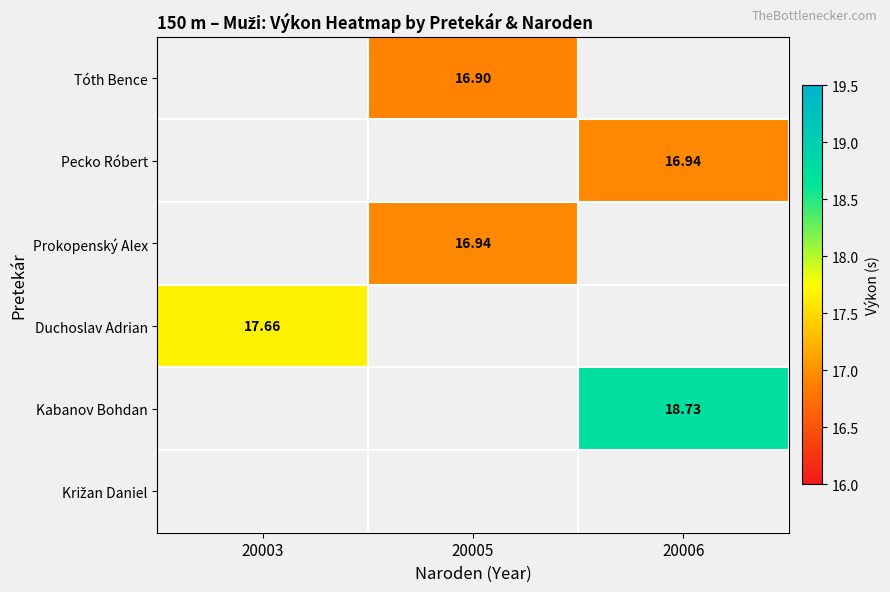

The value of Tóth Bence at 20005 is 16.9. True or false?

True